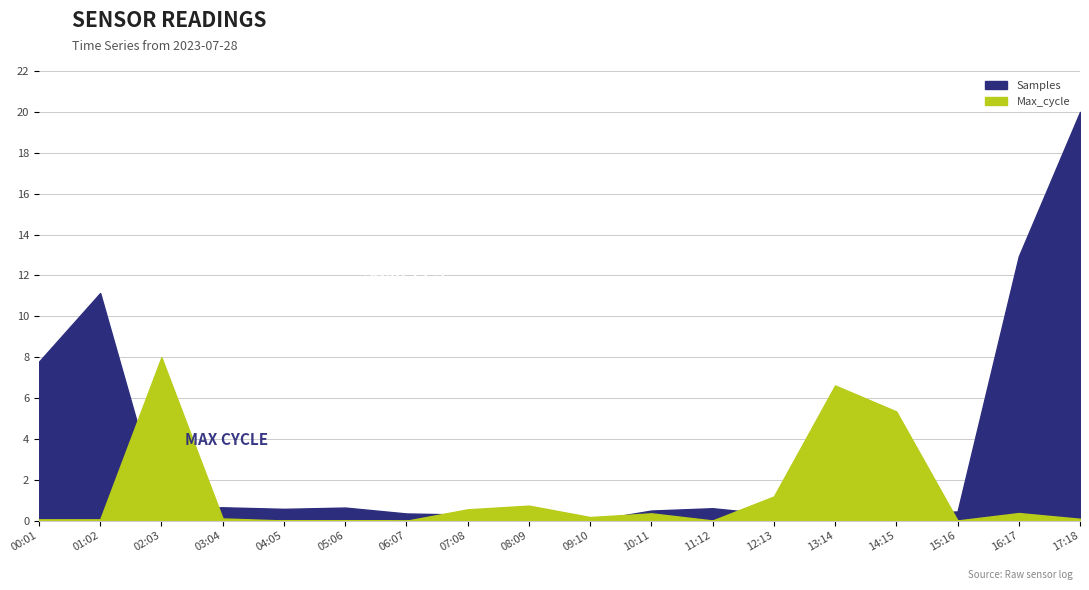

Which series changed the most between 00:01 and 11:12?

Samples